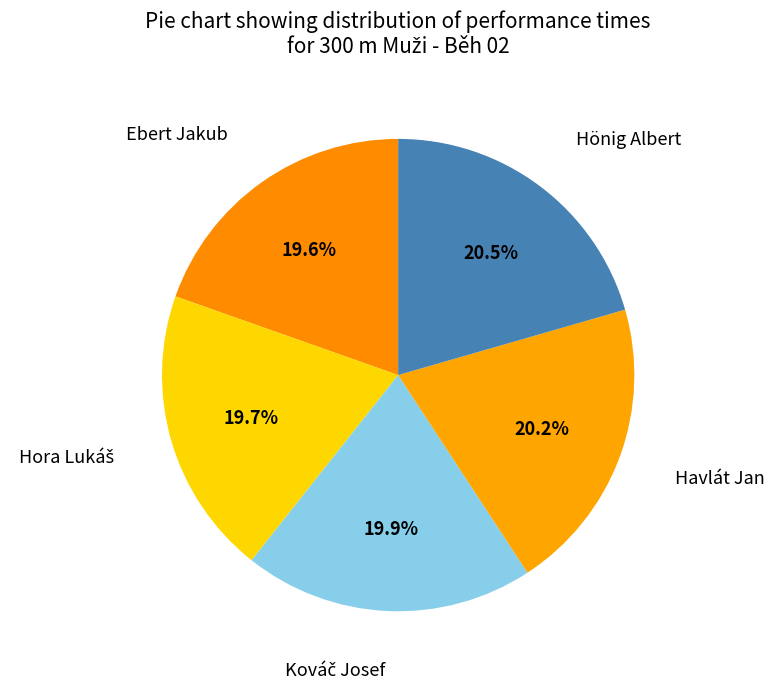

How many slices are in this pie chart?

5